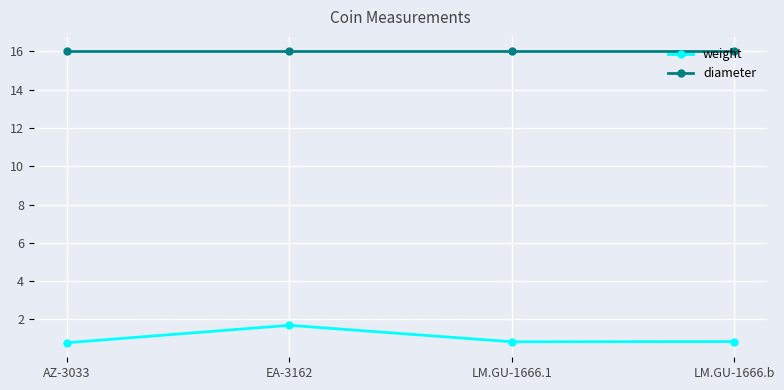

True or false: weight and diameter cross at least once.

False